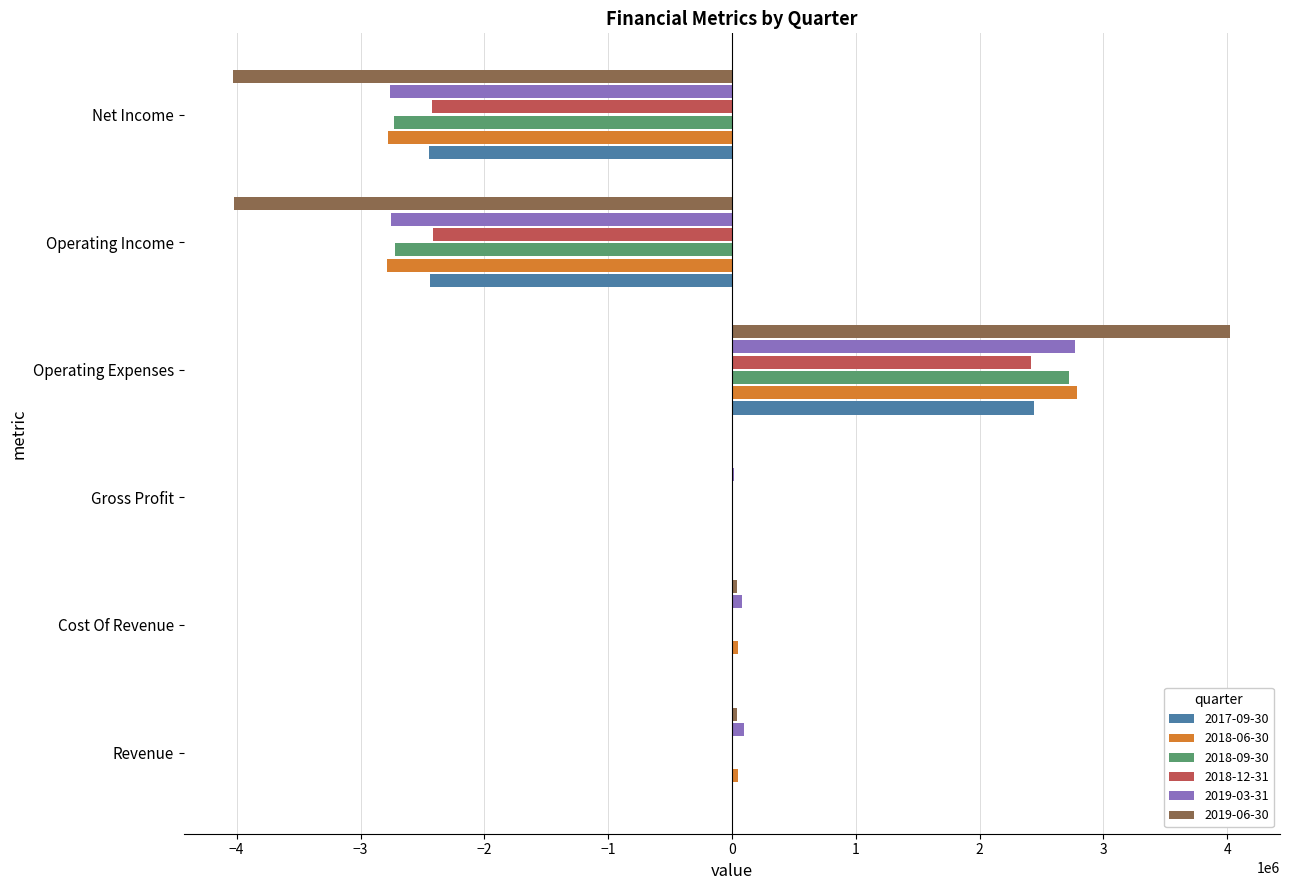

What is the sum of all 2018-09-30 values?

-2703088